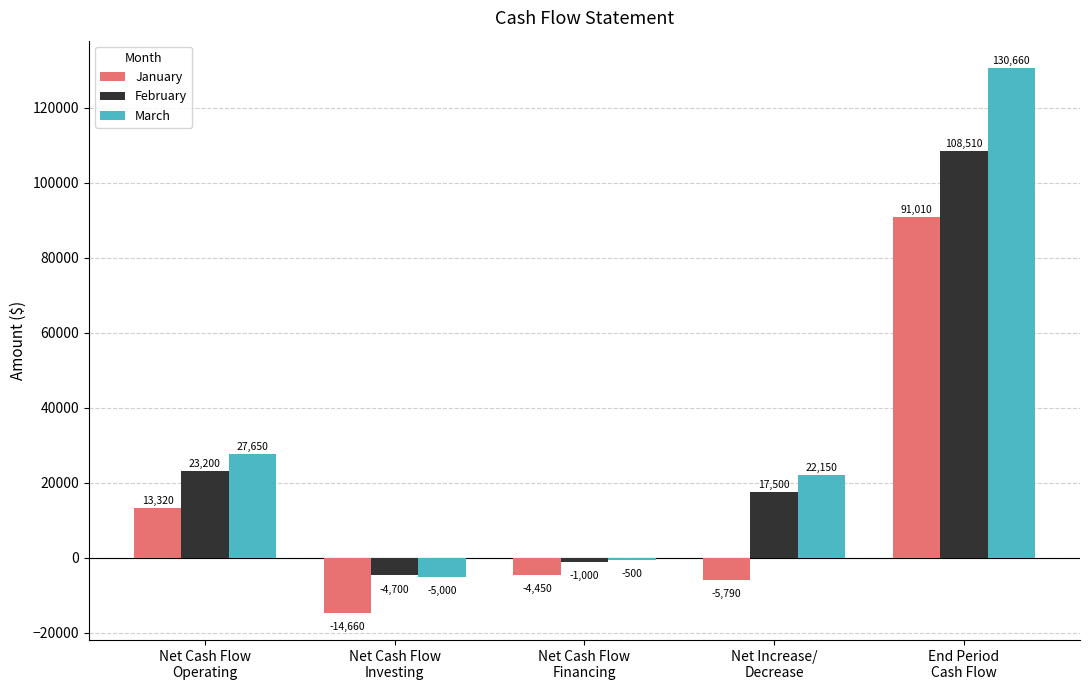

Which category has the highest value in the February series?

End Period
Cash Flow